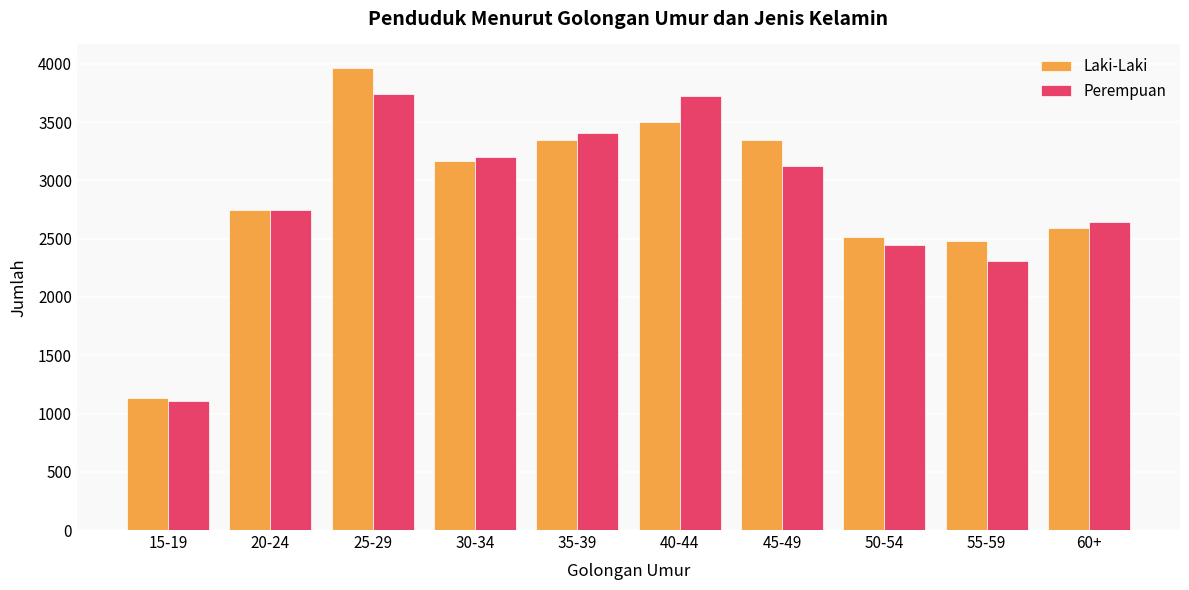

What is the label of the 1st bar from the left?

15-19